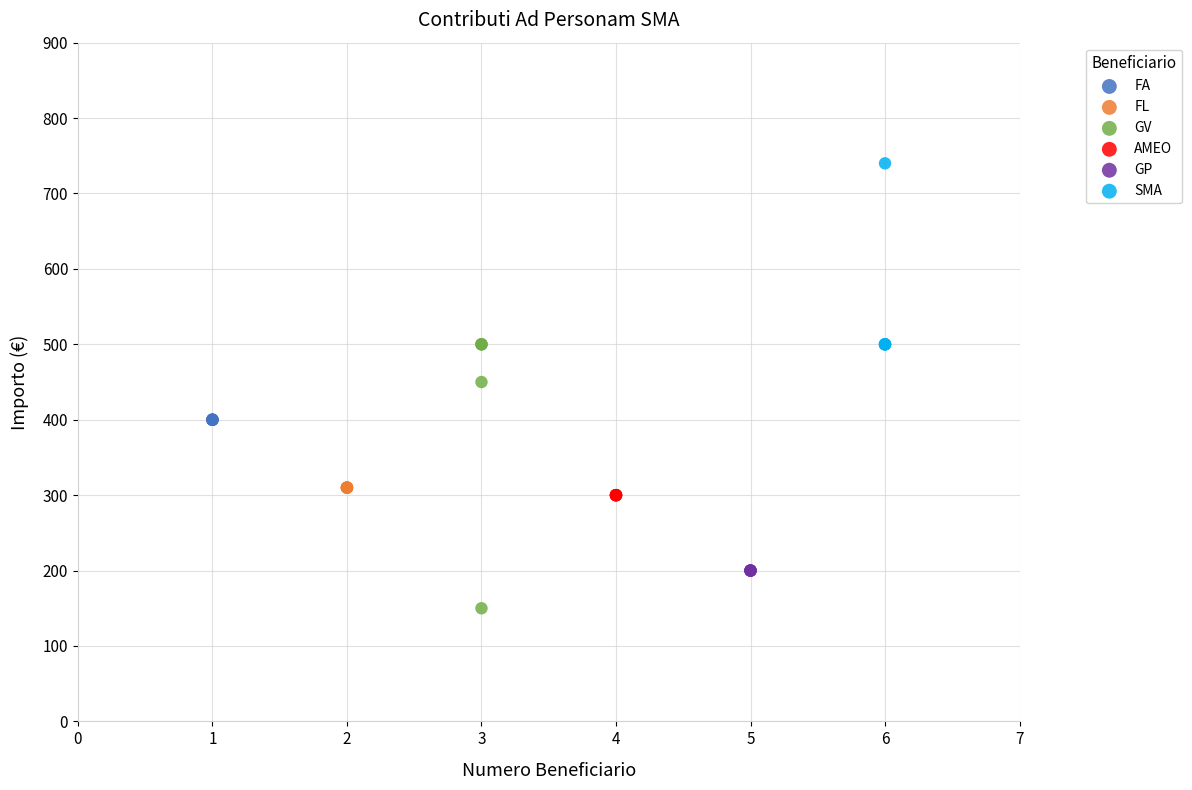

Which series reaches the maximum Y coordinate?

SMA